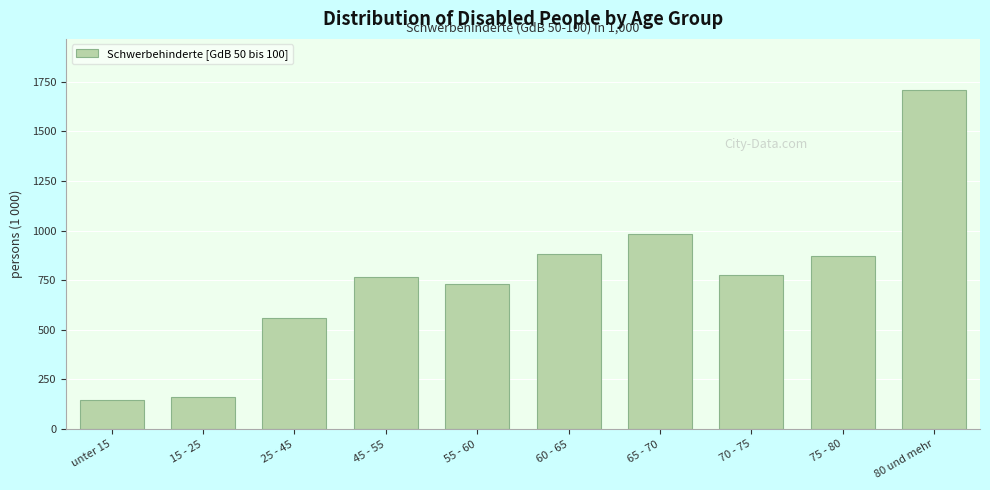

Reading left to right, what are all the values shown in this chart?

145	160	562	766	732	882	983	775	874	1709